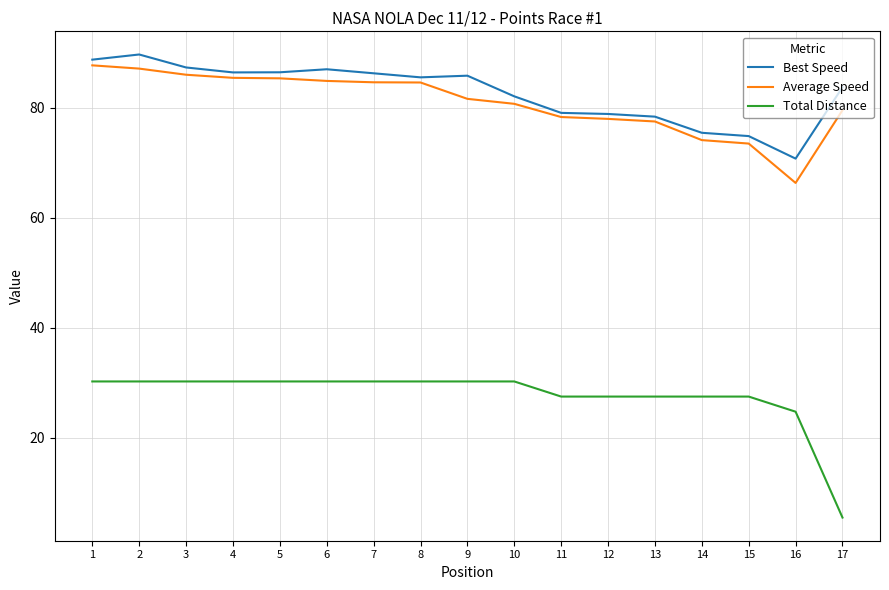

Which series has the widest spread of values?

Total Distance